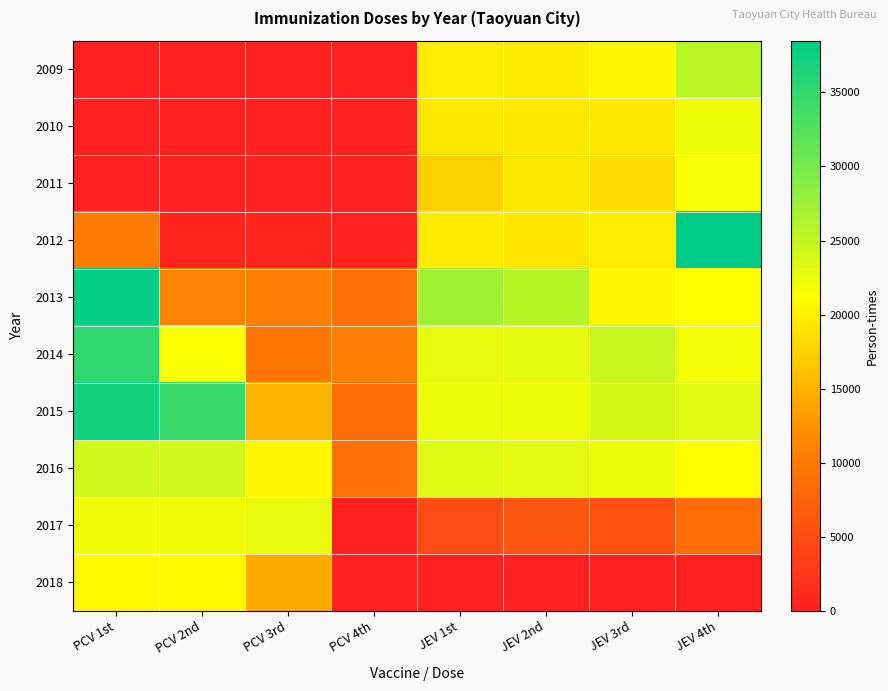

What is the spread (max minus min) of values at JEV 2nd?

25780